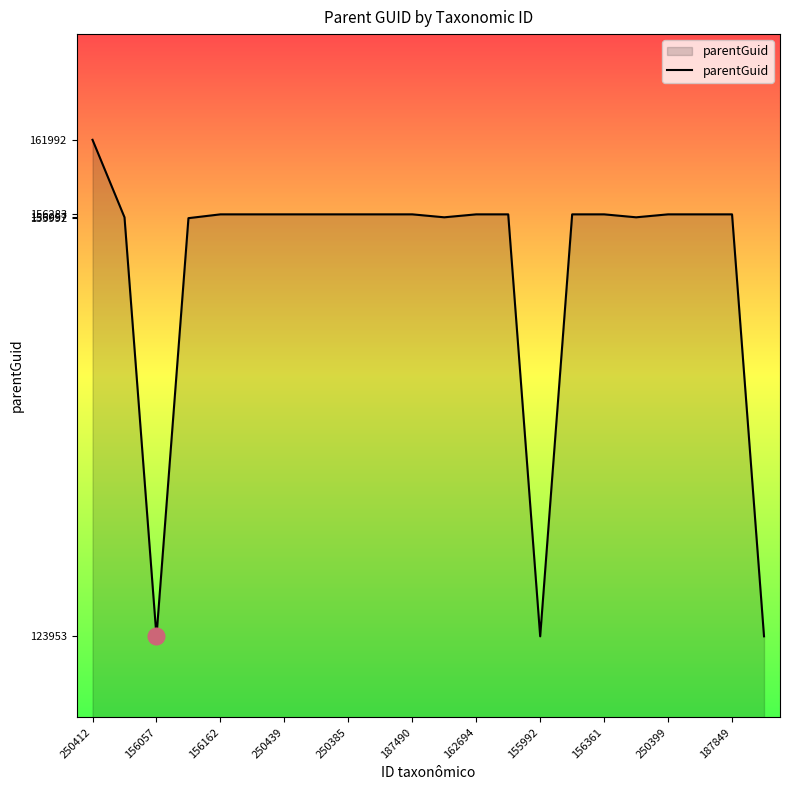

What is the sum of all values?

3345976